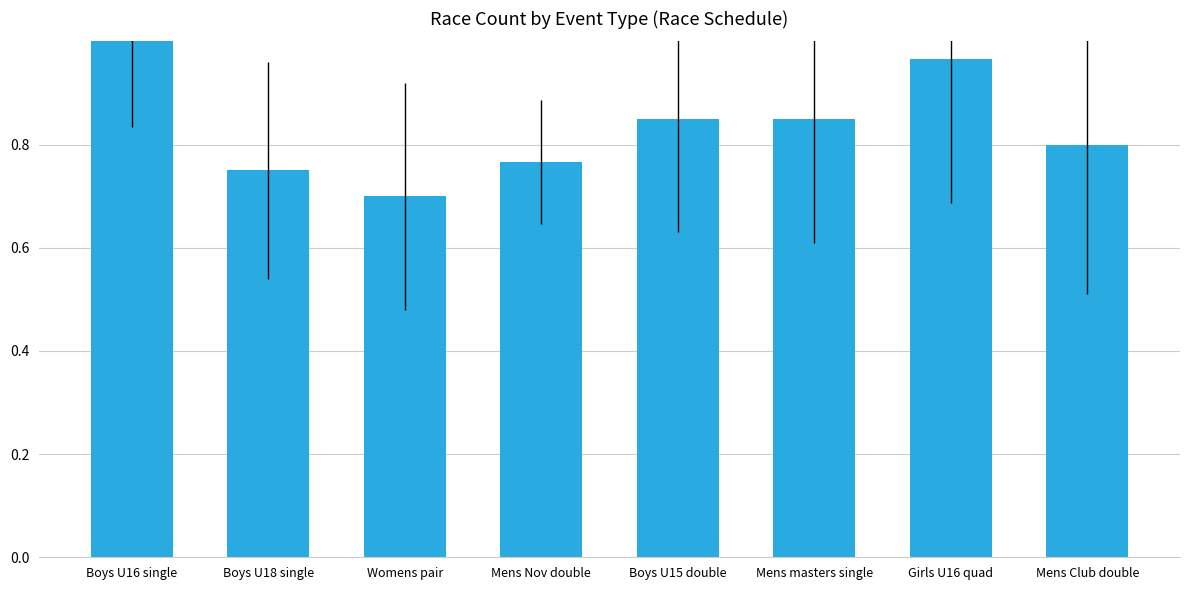

The value at Boys U16 single is 1.1. True or false?

True